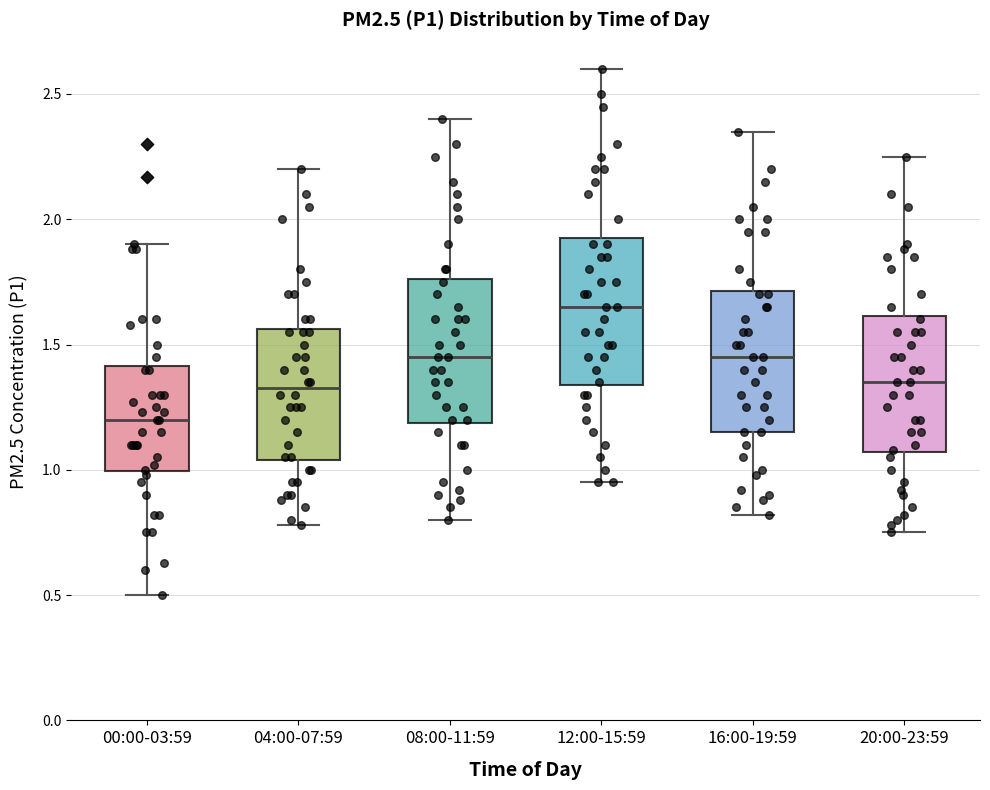

Where does the median line of the box for 12:00-15:59 sit on the y-axis? The values are not printed on the chart, so give them approximately, as read against the axis.

1.65